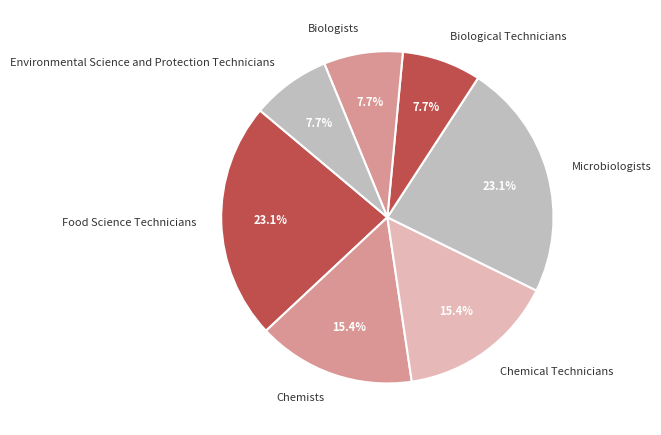

How many segments does this pie chart have?

7